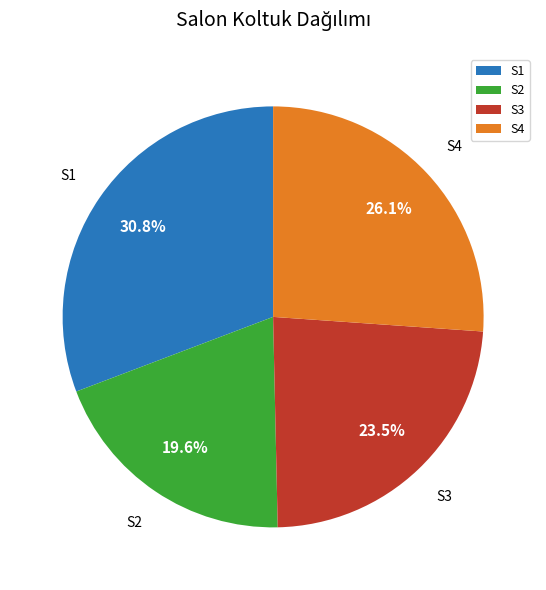

The S3 slice represents 12% of the pie. True or false?

False